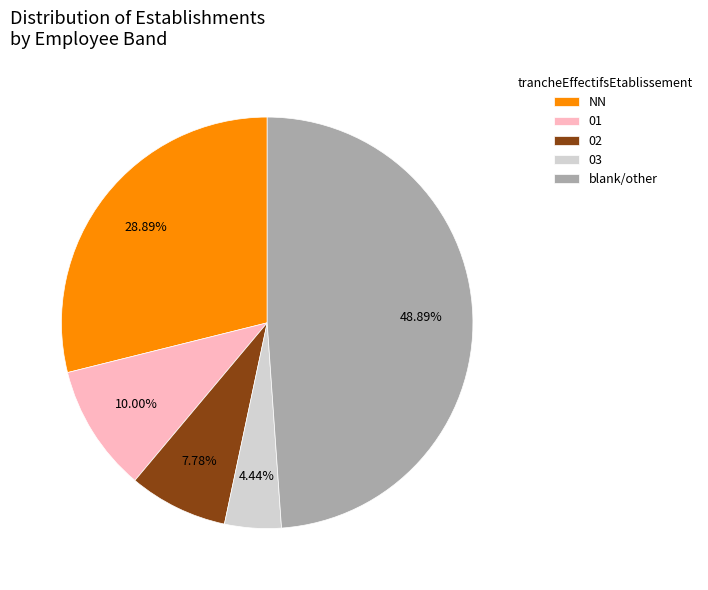

Rank the categories by value from lowest to highest.

03, 02, 01, NN, blank/other